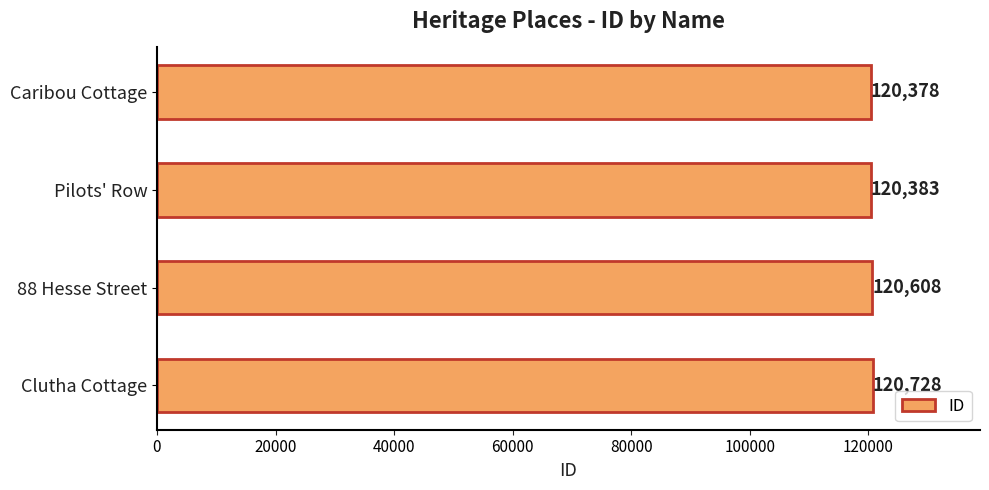

Reading top to bottom, list all the values displayed in this chart.

120378	120383	120608	120728